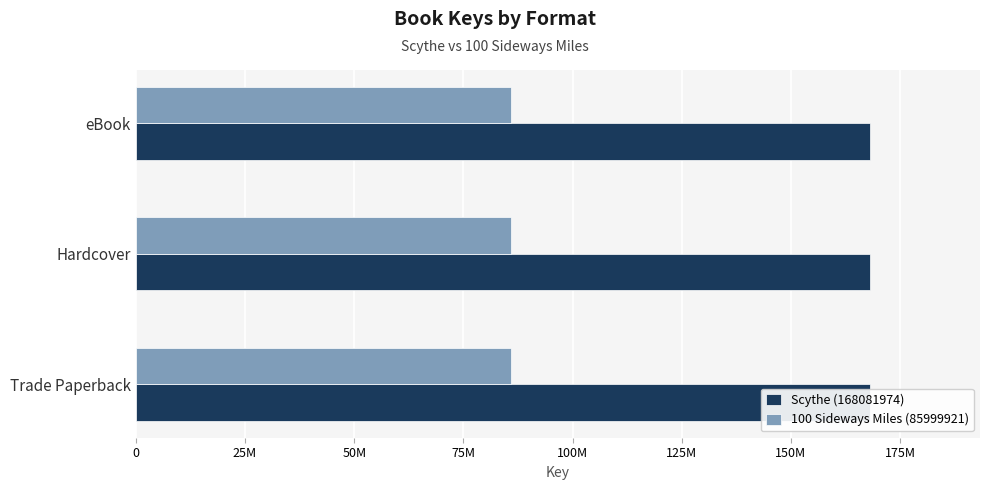

Rank the series at Trade Paperback from lowest to highest value.

100 Sideways Miles (85999921), Scythe (168081974)